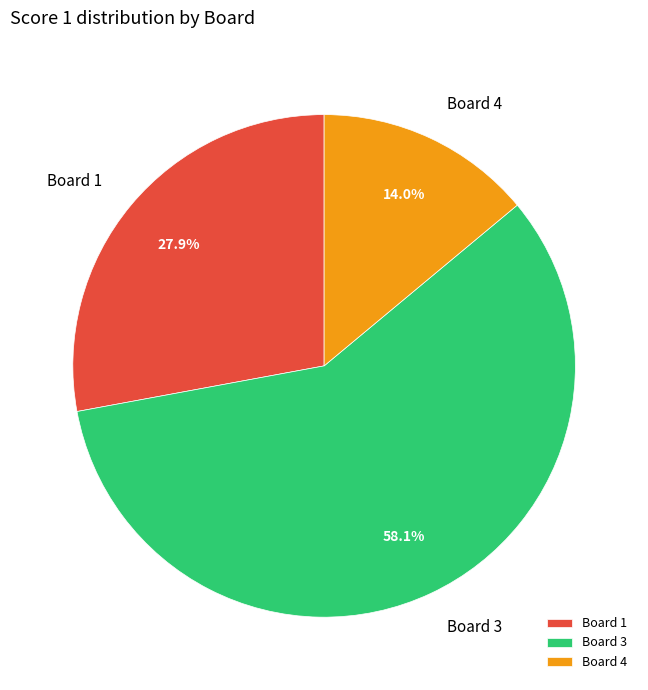

Which slice represents more than half of the pie?

Board 3